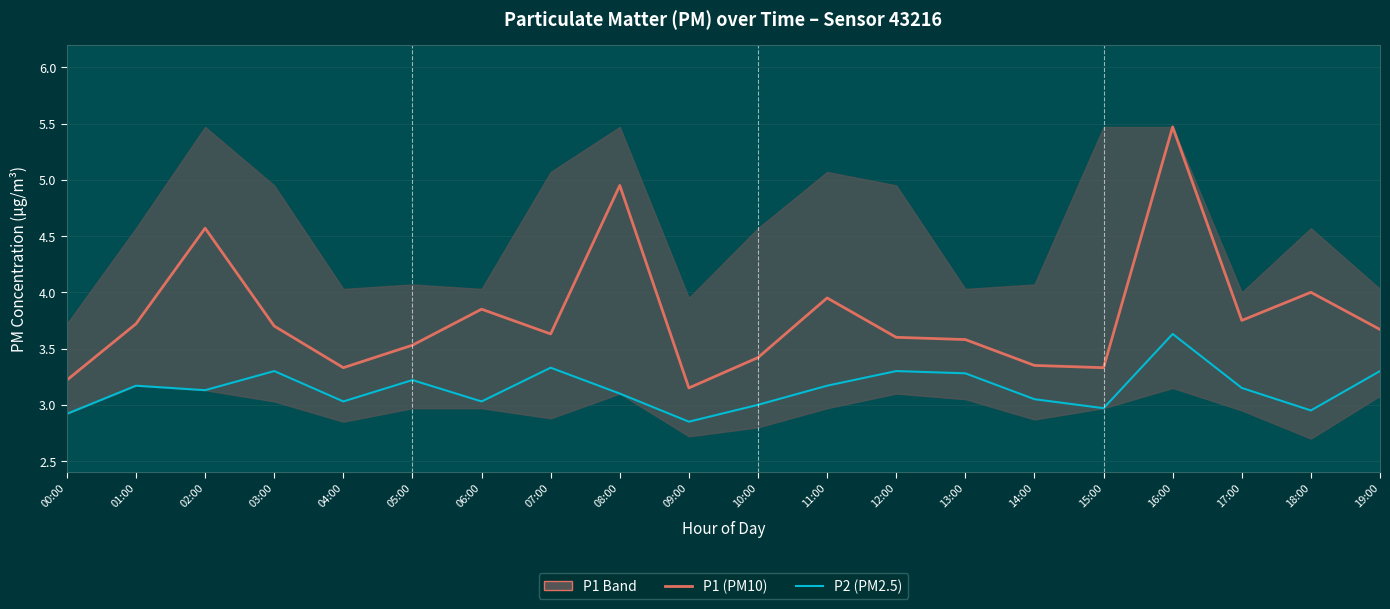

The value of P2 (PM2.5) at 16:00 is 3.6. True or false?

True